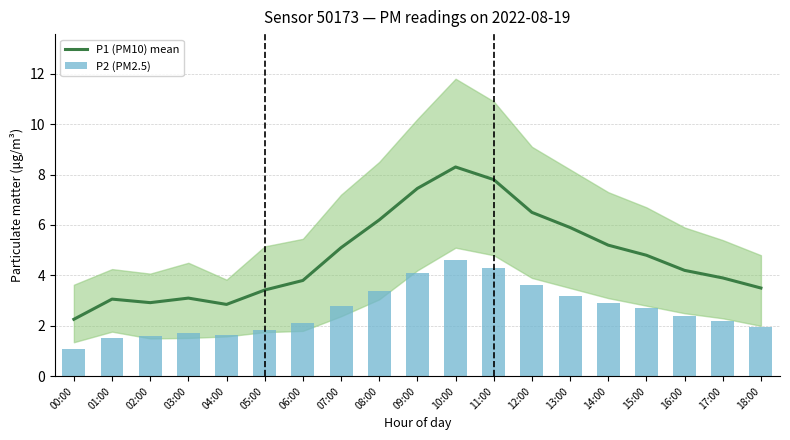

What are all the series names shown in the legend?

P1 (PM10) mean, P2 (PM2.5)